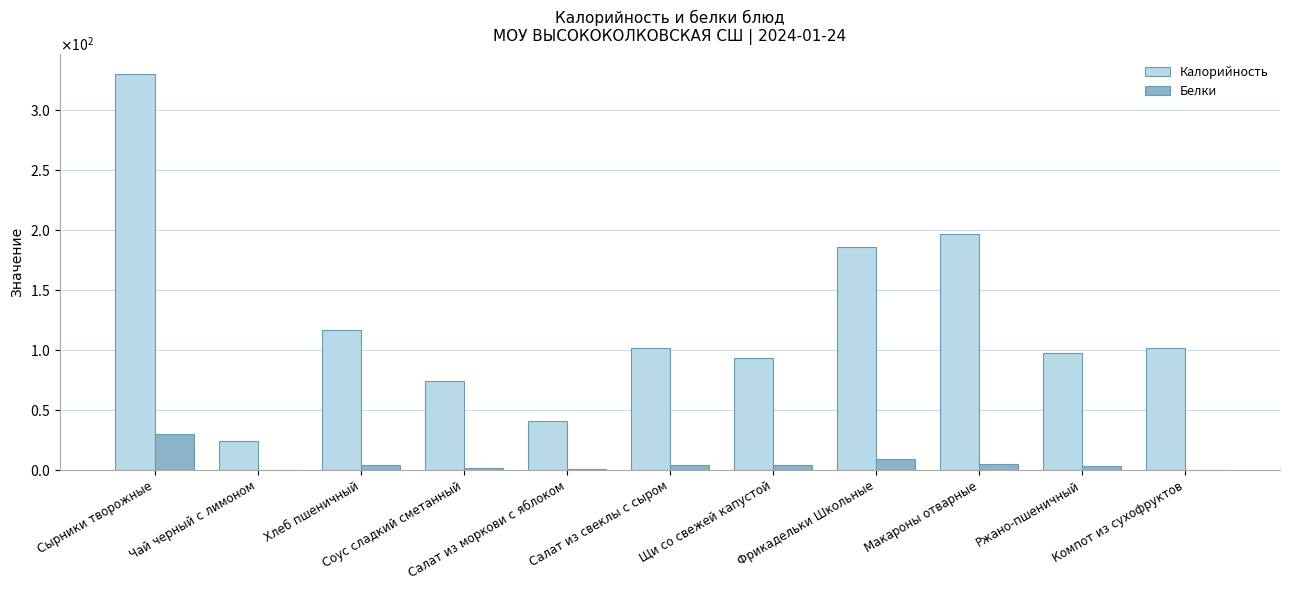

What is the difference between the second highest and minimum values in the Калорийность series?

173.0